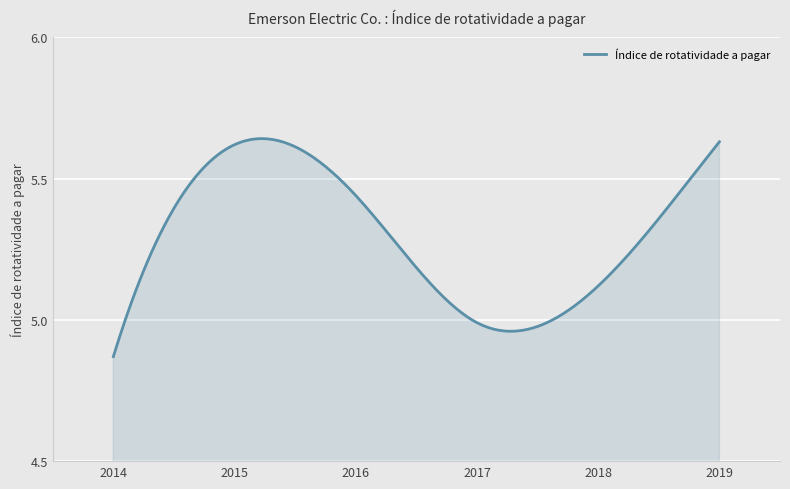

What is the difference between the maximum and minimum values?

0.8